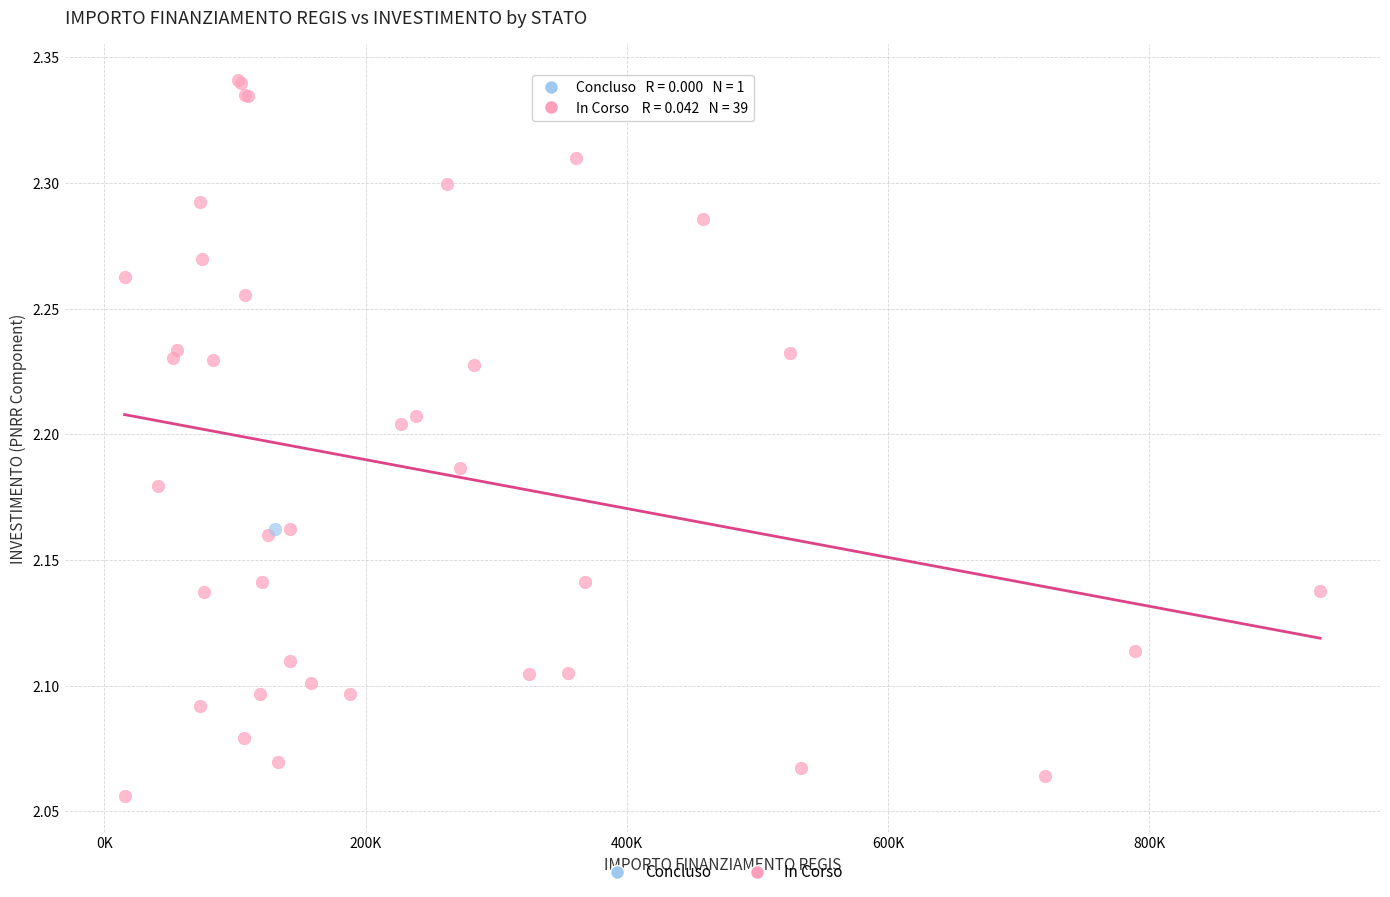

What are all the series names shown in the legend?

Concluso, In Corso